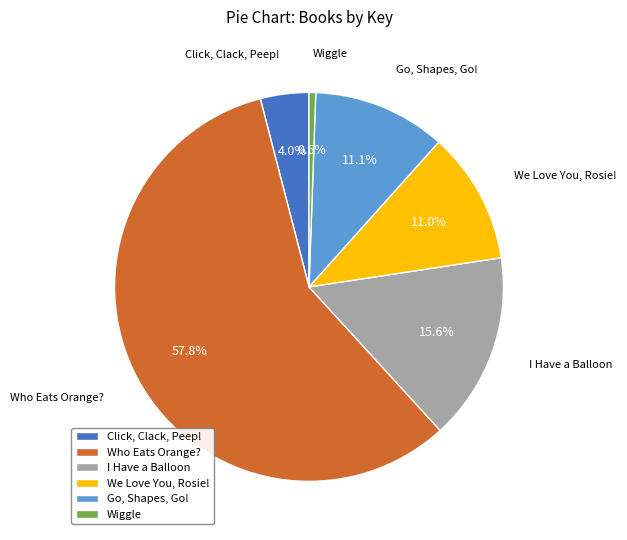

What is the total percentage of I Have a Balloon and Click, Clack, Peep!?

19.6%